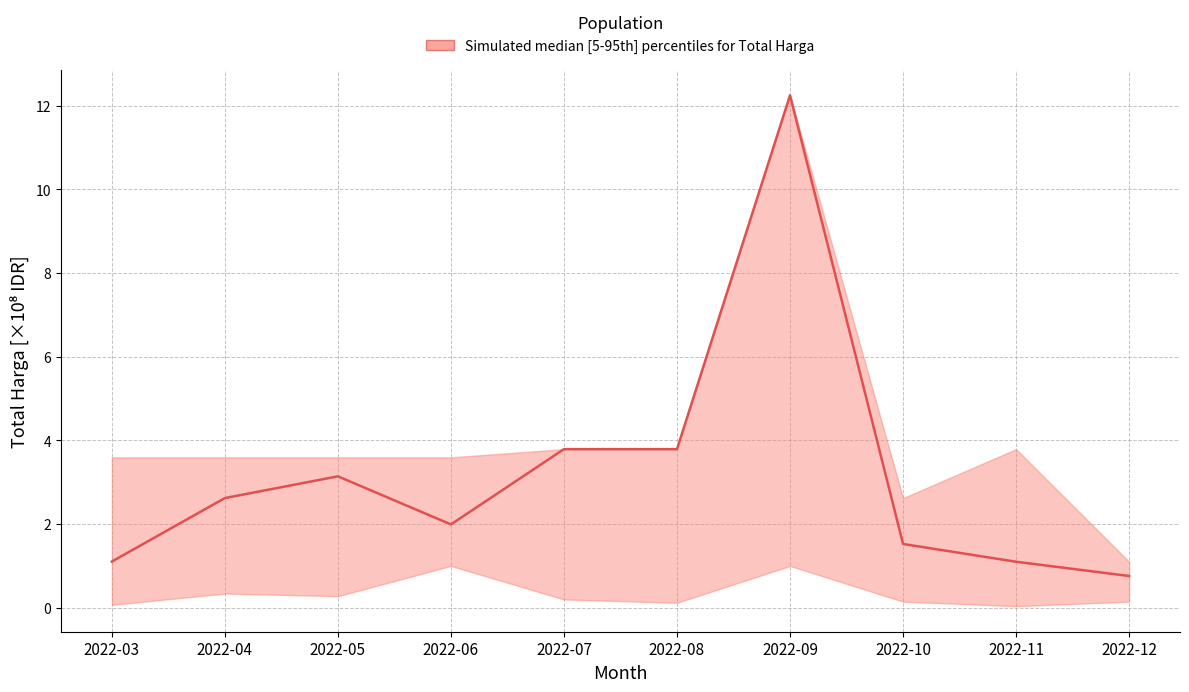

True or false: the data shows 0.8 at 2022-12.

True